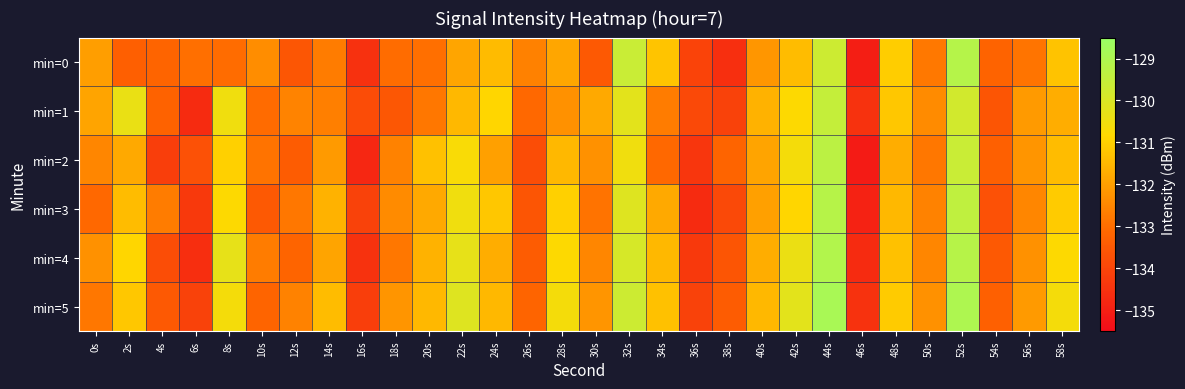

At which category is the sum across all series the highest?

44s